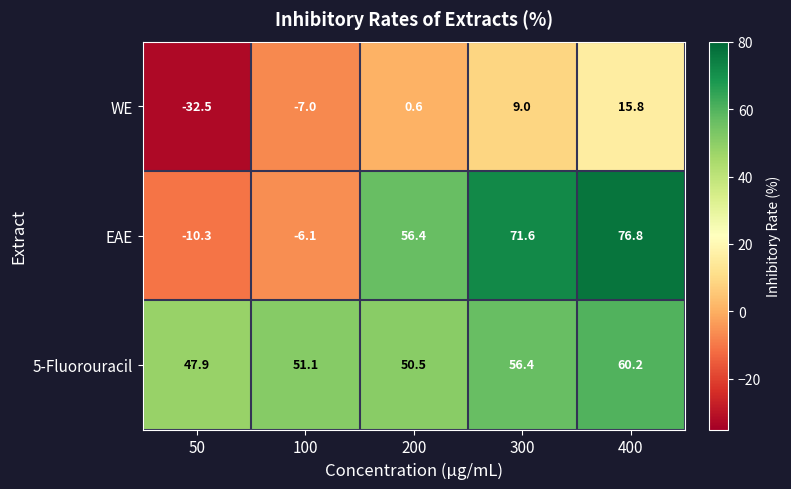

Reading left to right, transcribe all the data shown in this chart.

WE: 50=-32.5	100=-7.0	200=0.6	300=9.0	400=15.8
EAE: 50=-10.3	100=-6.1	200=56.4	300=71.6	400=76.8
5-Fluorouracil: 50=47.9	100=51.1	200=50.5	300=56.4	400=60.2